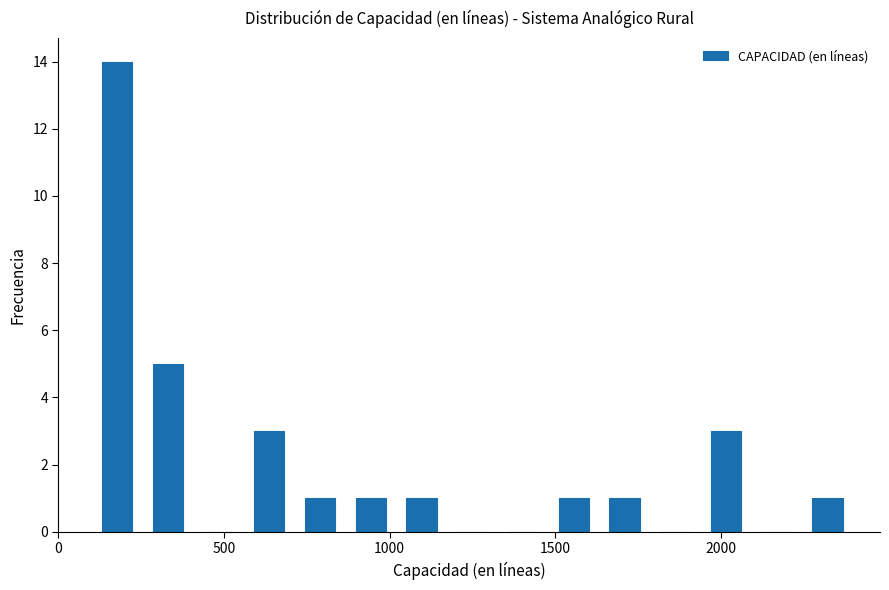

Around what value on the x-axis is the tallest bar? Give the approximate position of its centre, as read against the axis.

200